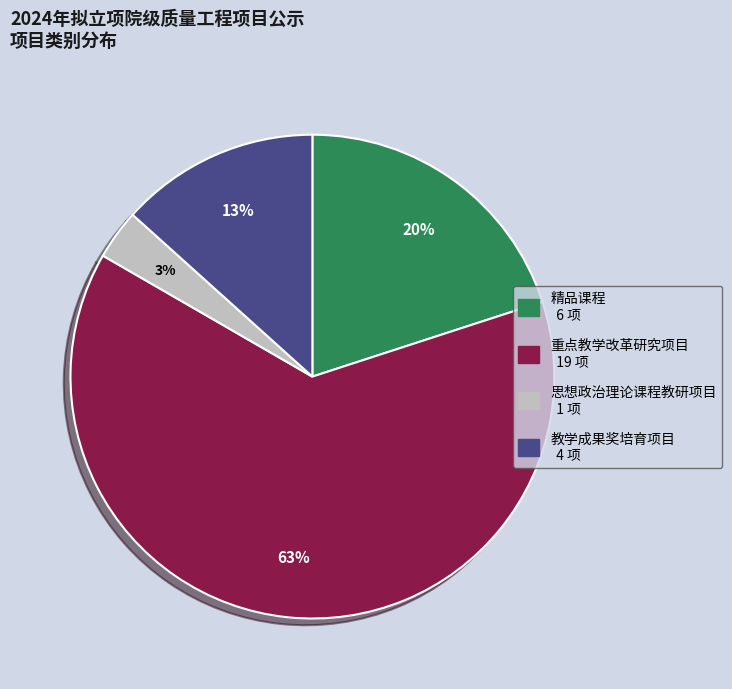

The 重点教学改革研究项目 slice represents 51% of the pie. True or false?

False